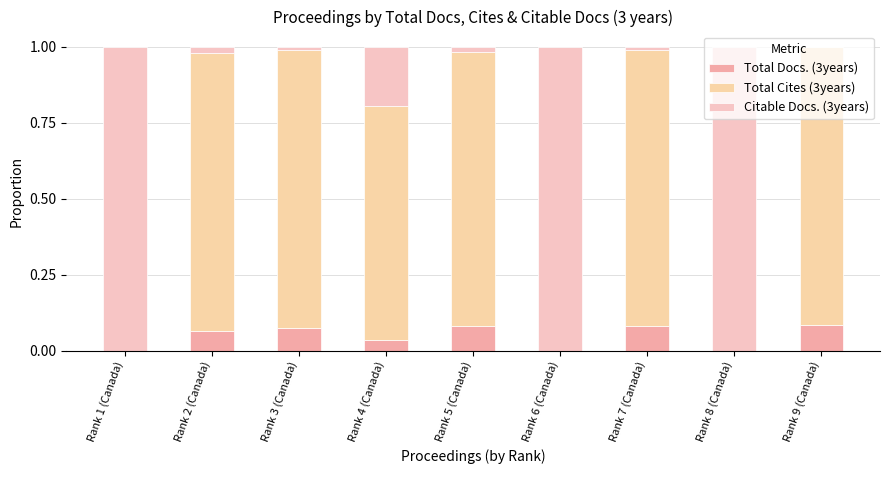

What are all the series names shown in the legend?

Total Docs. (3years), Total Cites (3years), Citable Docs. (3years)